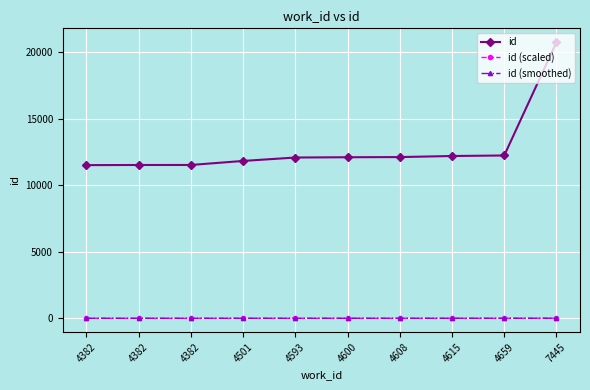

What value does the id series have at 4615?

12210.0